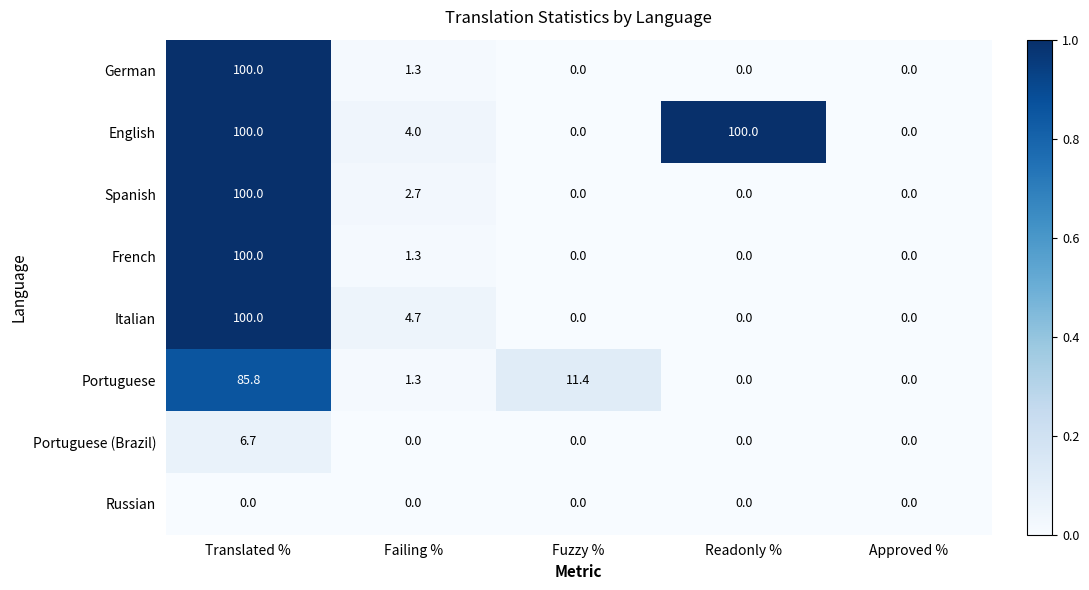

The value of English at Translated % is 100.0. True or false?

True